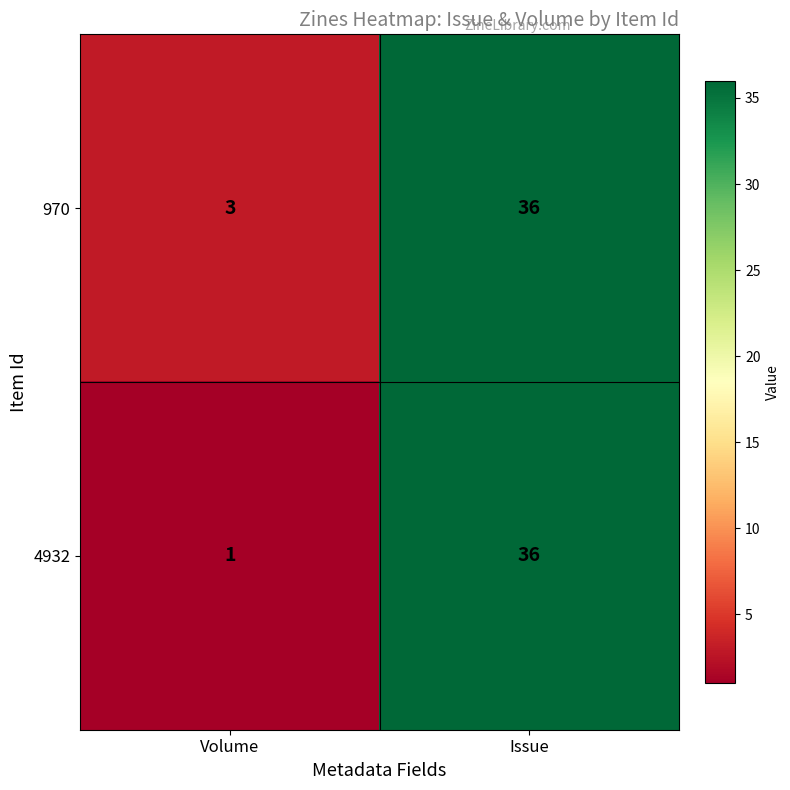

Rank the series by their average value, from highest to lowest.

970, 4932